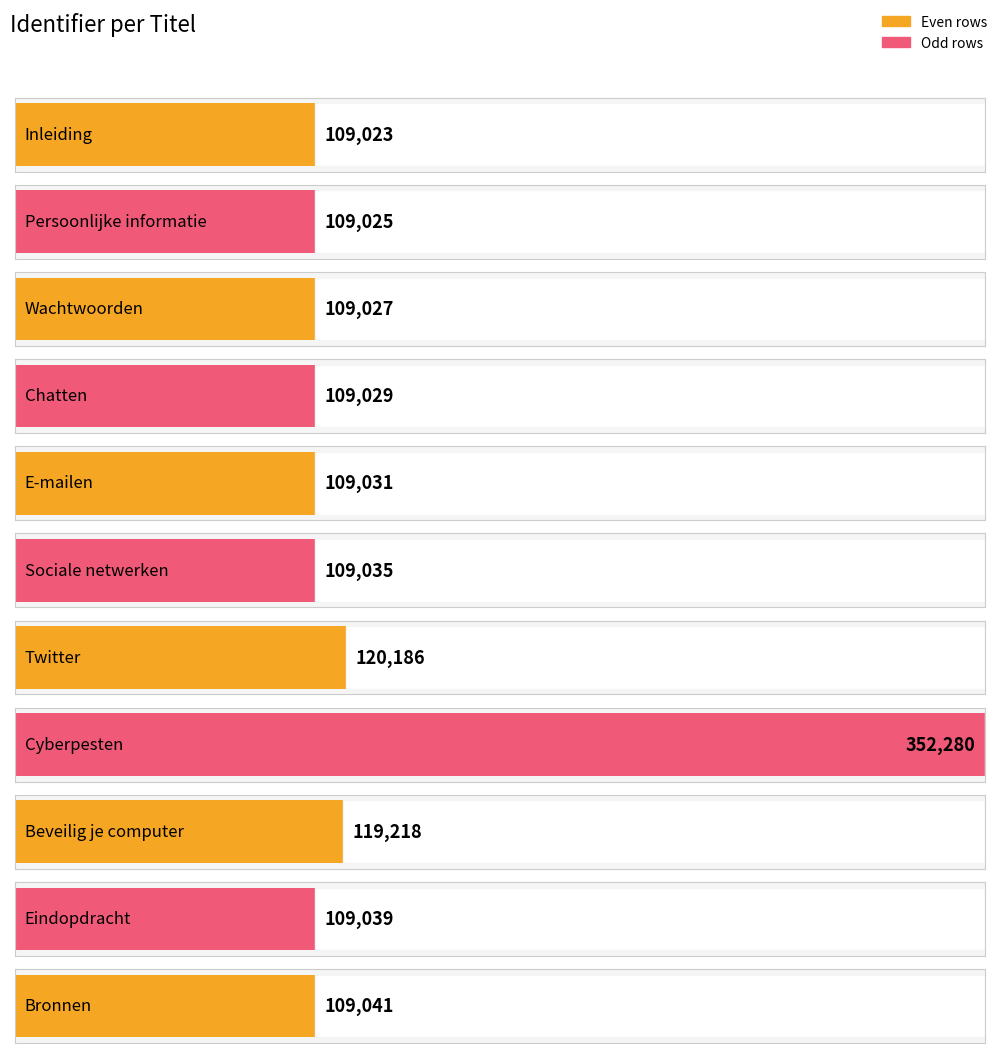

List the labels in order of value, largest first.

Cyberpesten, Twitter, Beveilig je computer, Bronnen, Eindopdracht, Sociale netwerken, E-mailen, Chatten, Wachtwoorden, Persoonlijke informatie, Inleiding